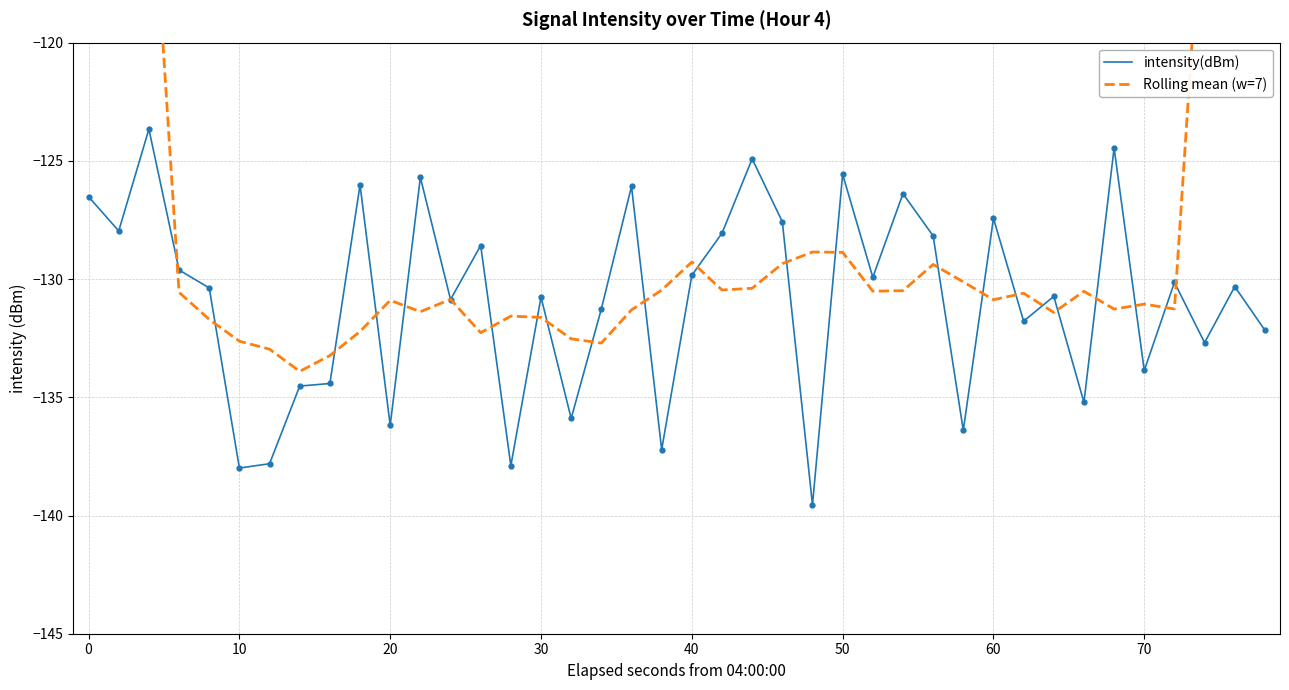

What is the lowest value of the intensity(dBm) series?

-139.6